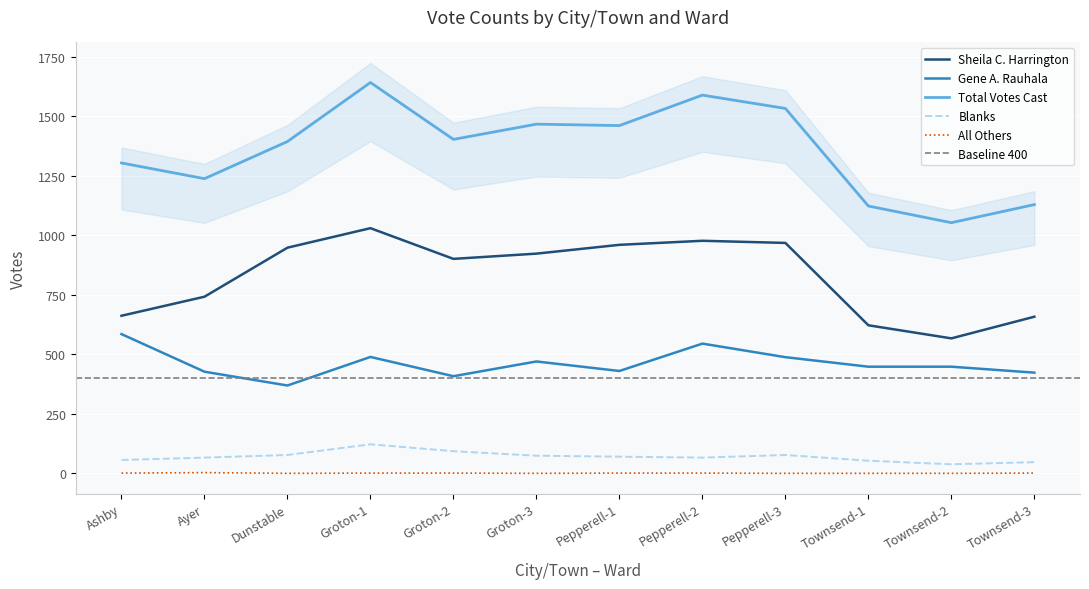

True or false: Sheila C. Harrington and Blanks intersect in this chart.

False